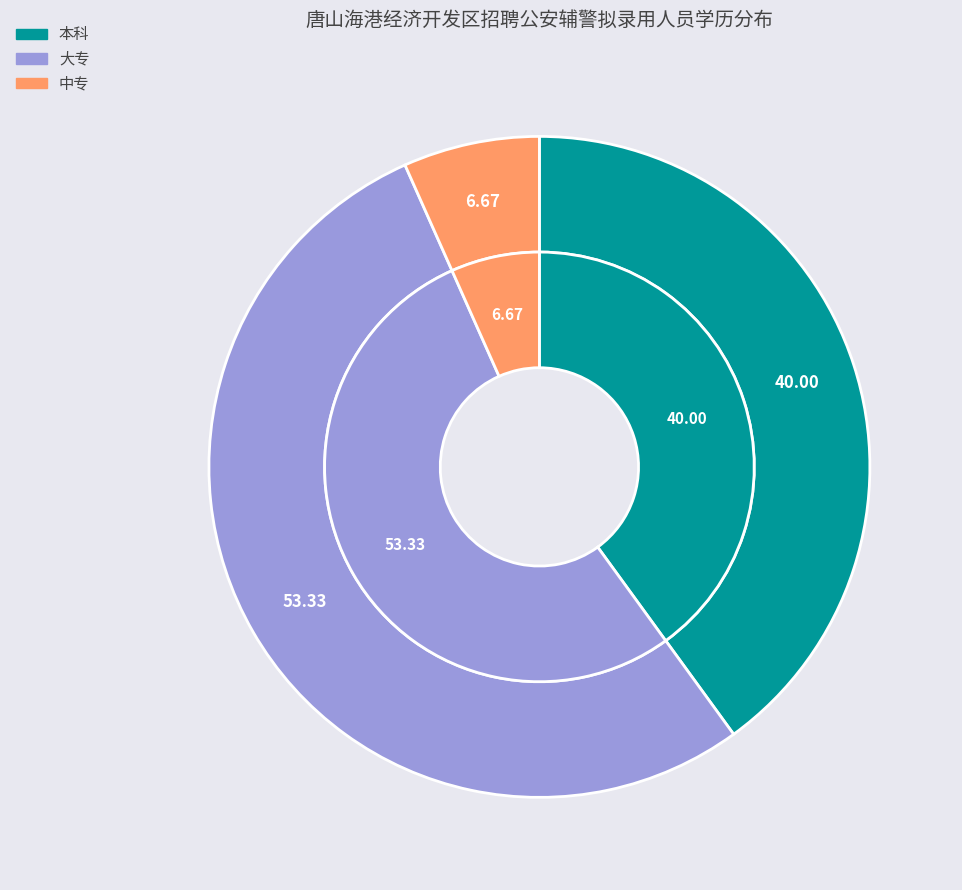

To the nearest percent, what is the difference between the 大专 and 中专 slice percentages?

47%